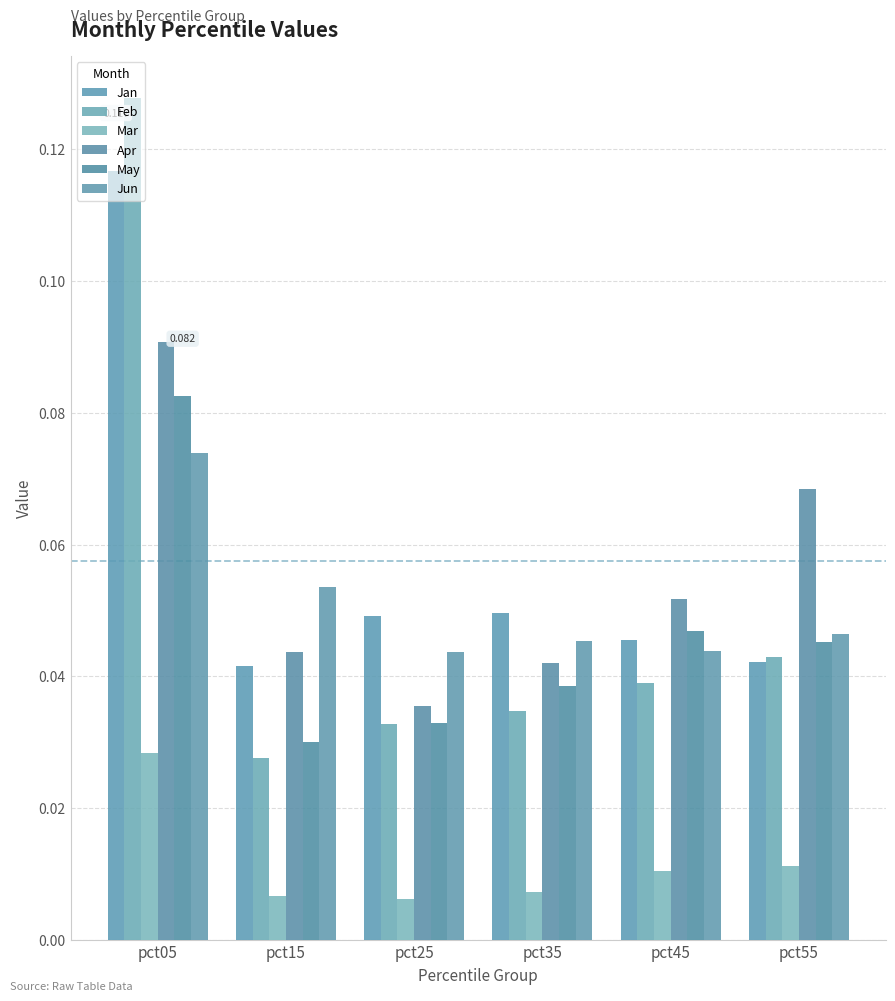

What is the maximum value shown in the chart?

0.1